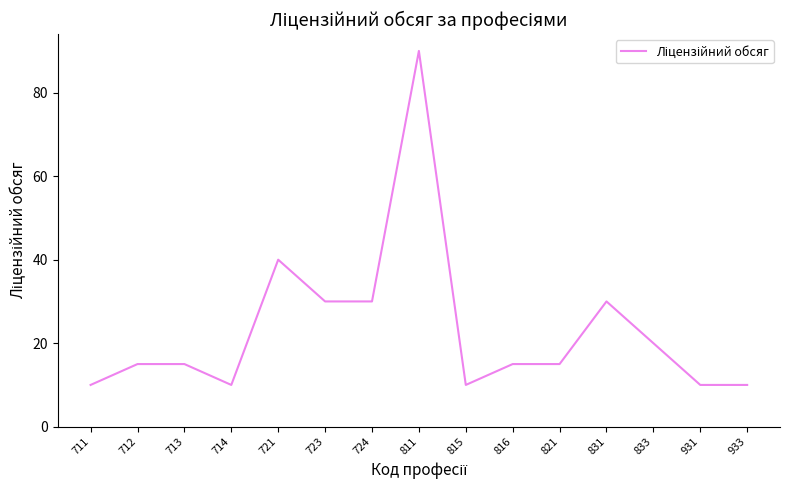

What is the greatest value displayed?

90